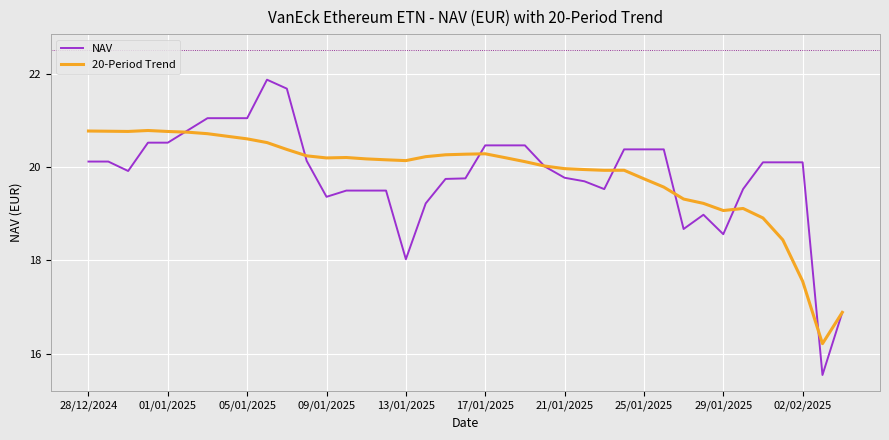

True or false: NAV and 20-Period Trend cross at least once.

True